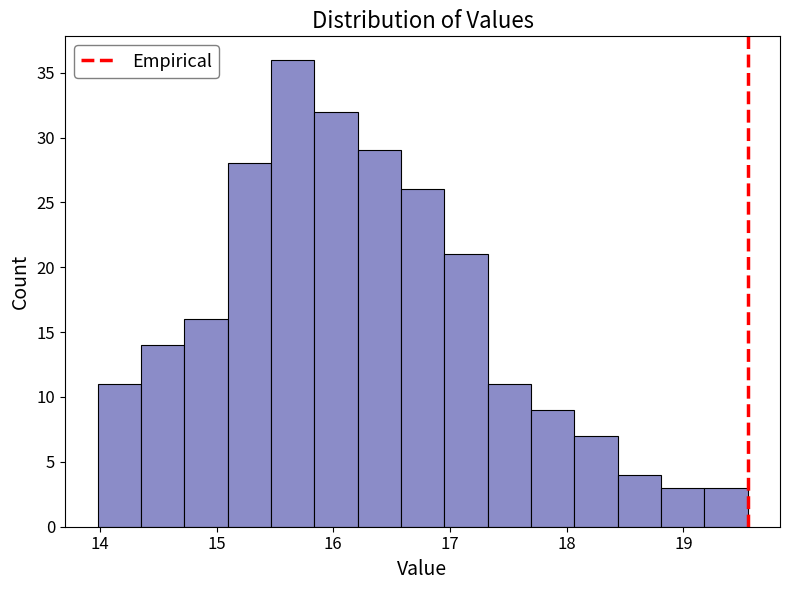

Around what value on the x-axis is the tallest bar? Give the approximate position of its centre, as read against the axis.

15.7